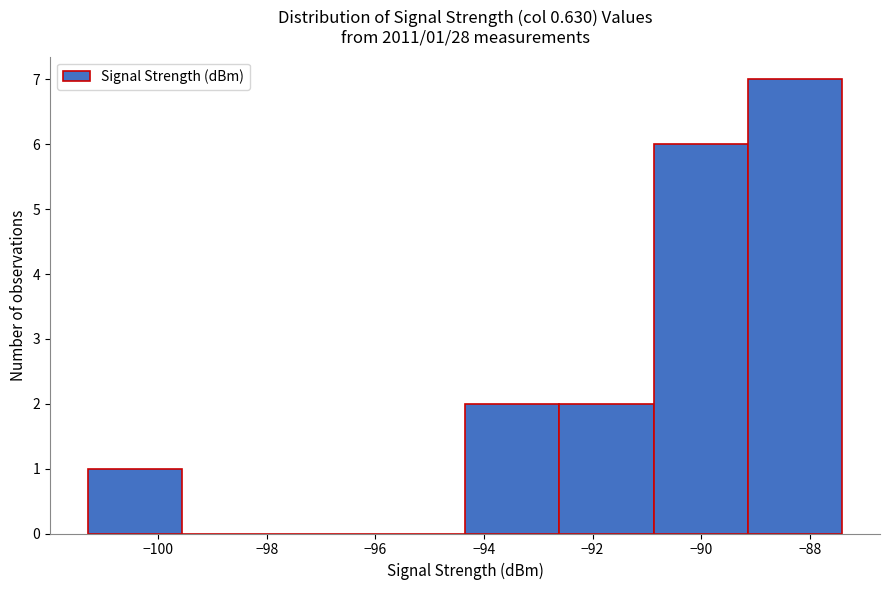

Over which range of the x-axis is the bar tallest?

-89.2 to -87.4